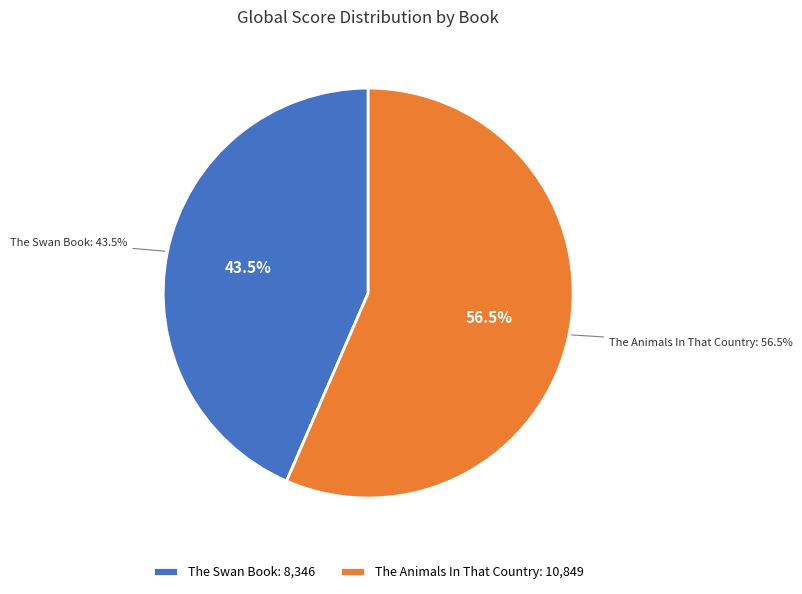

What is the change in value from The Swan Book to The Animals In That Country?

+2503